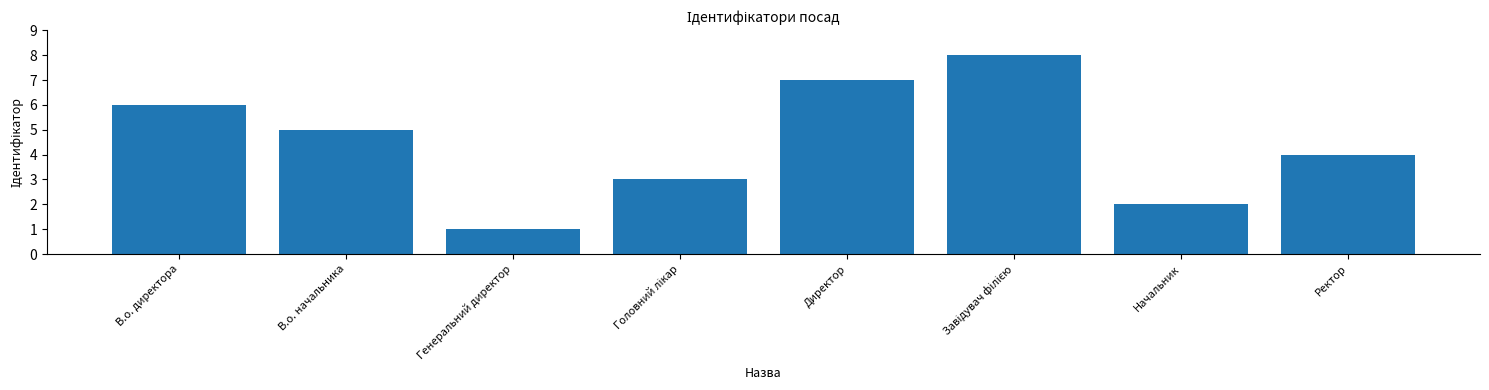

The value at Начальник is 2. True or false?

True